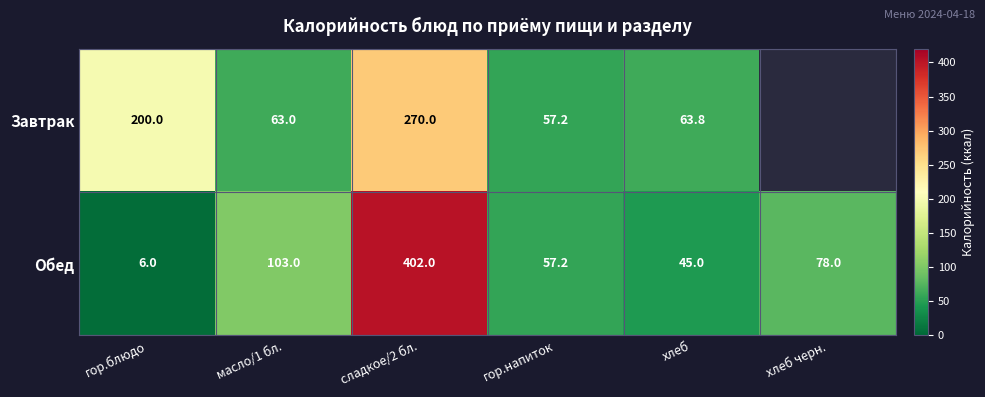

At which category is the sum across all series the highest?

сладкое/2 бл.